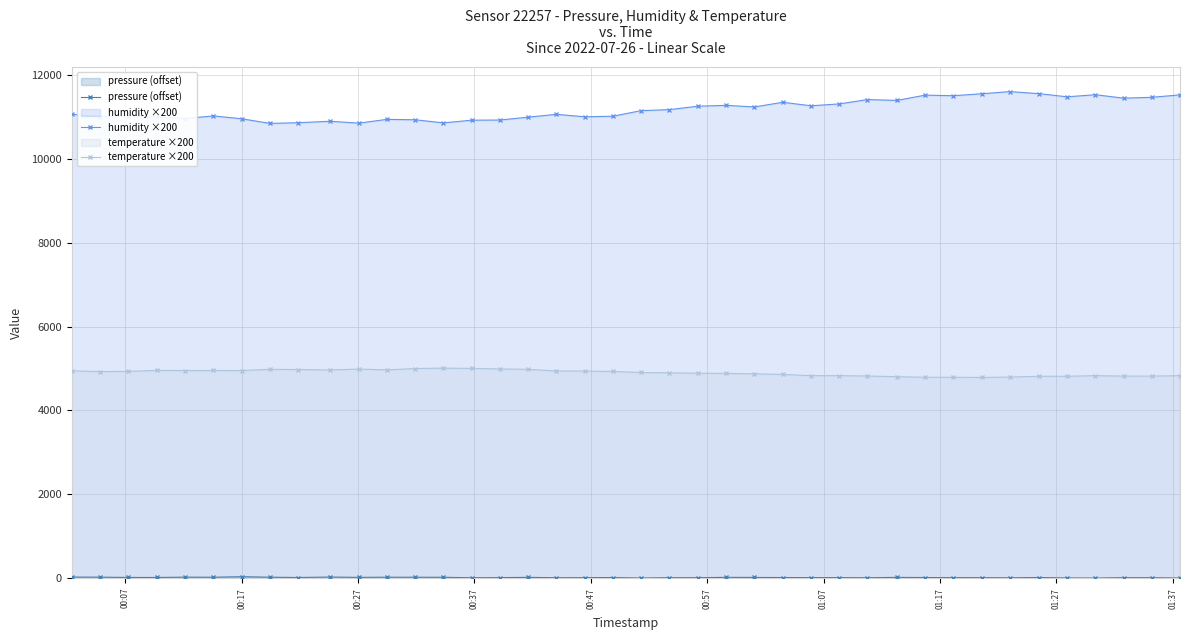

What is the value of the humidity ×200 point at the 15th from the left?

10922.0